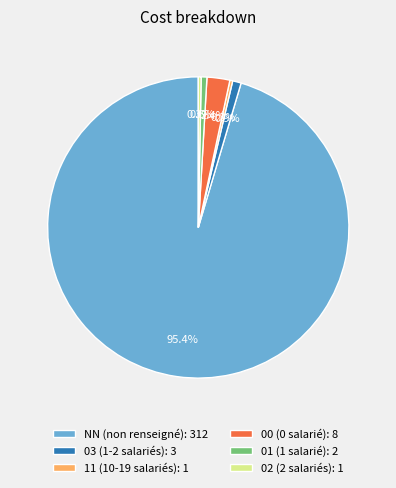

Between 02 (2 salariés): 1 and 03 (1-2 salariés): 3, which is larger?

03 (1-2 salariés): 3